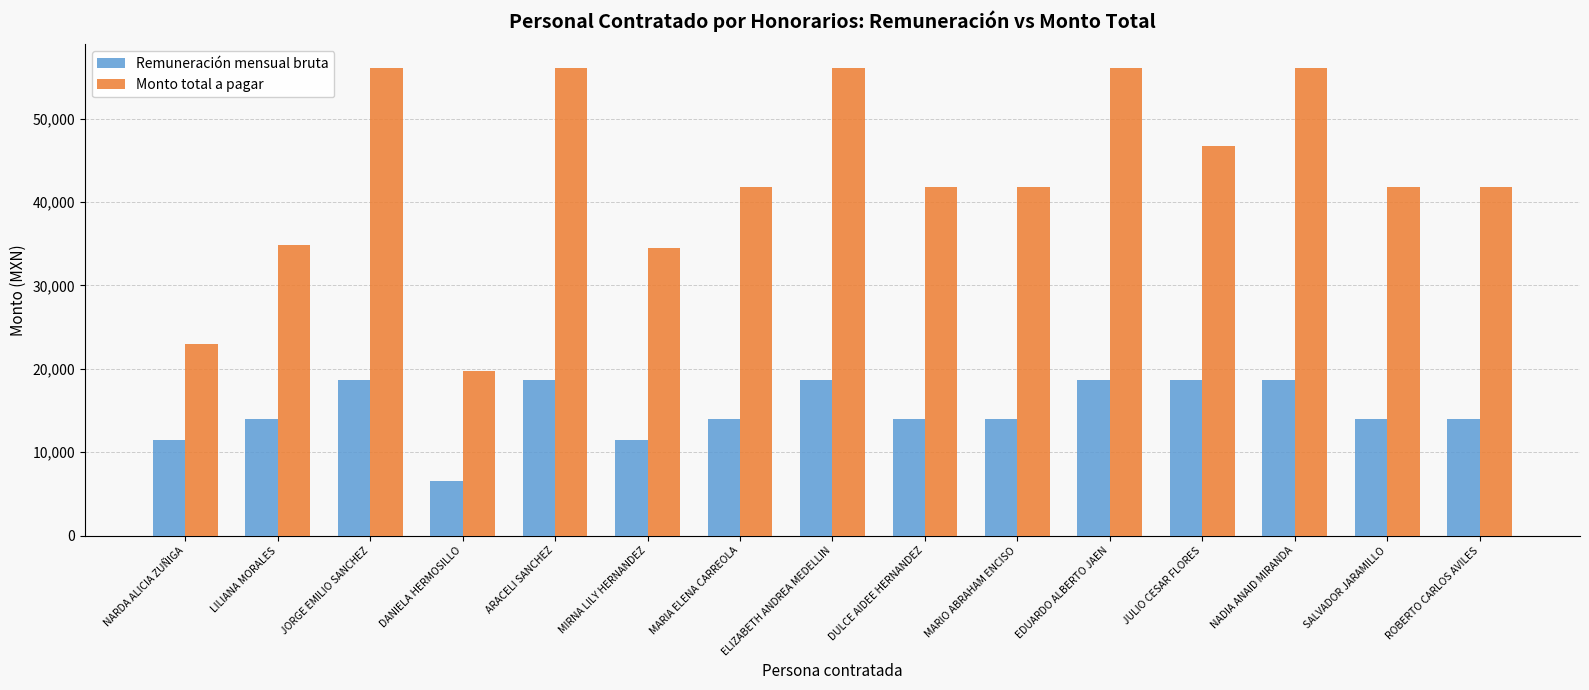

What is the value of the Monto total a pagar bar at the 12th from the left?

46750